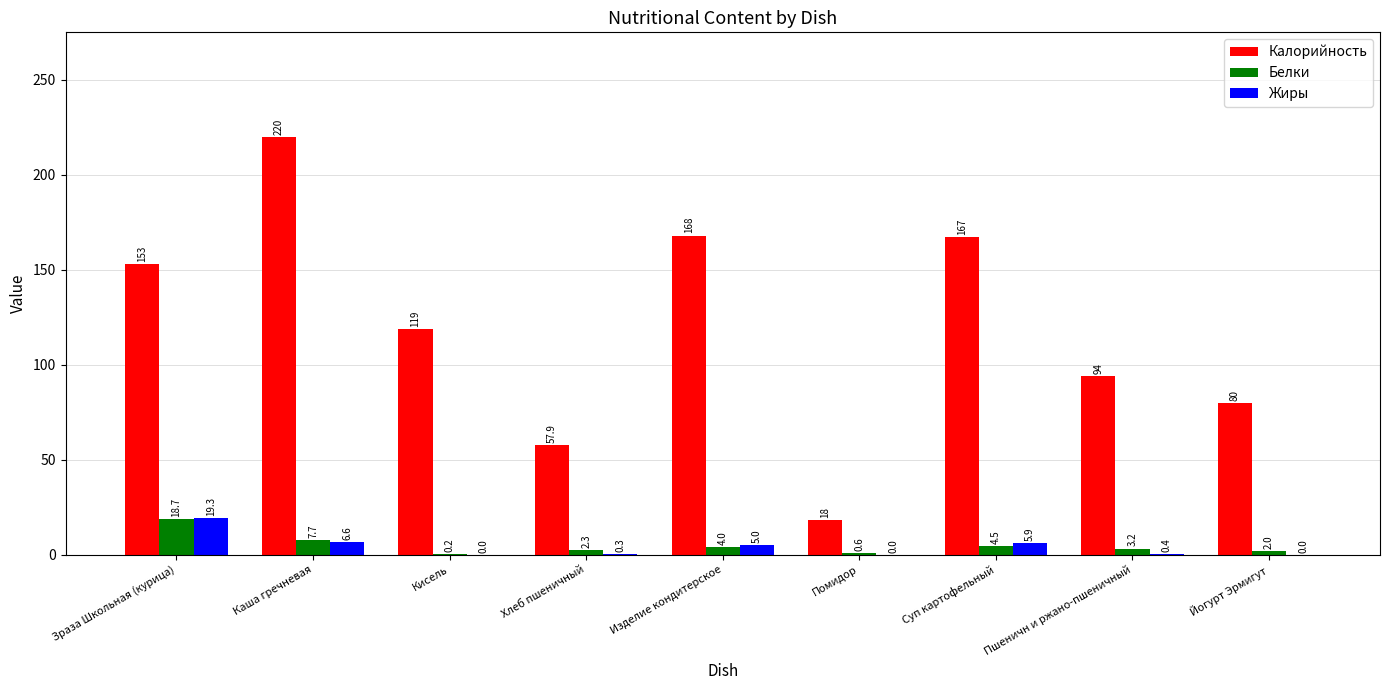

What is the sum of all Белки values?

43.2